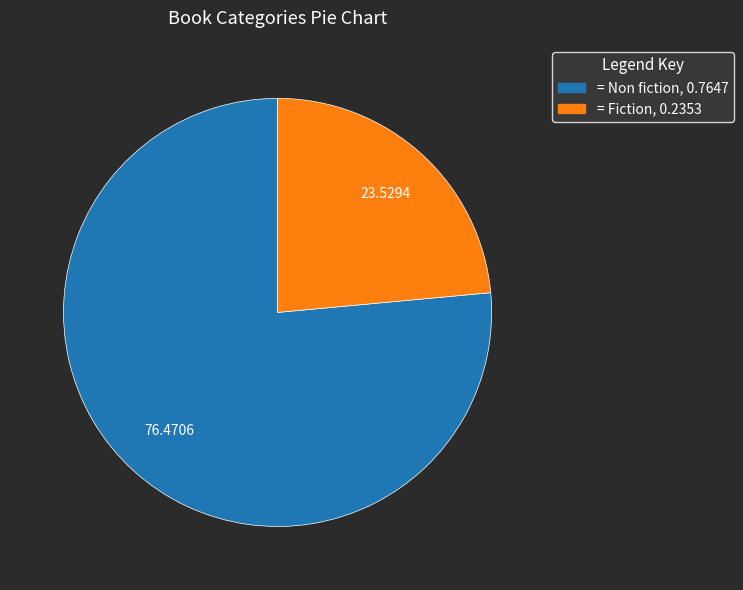

Is there a majority slice in this chart?

Yes